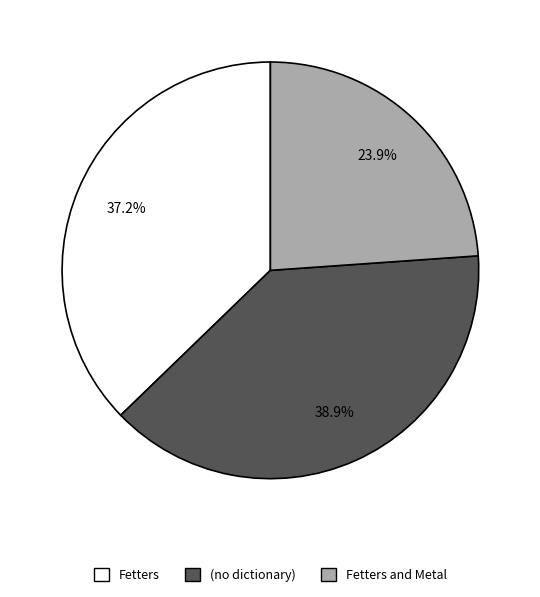

How many slices are in this pie chart?

3